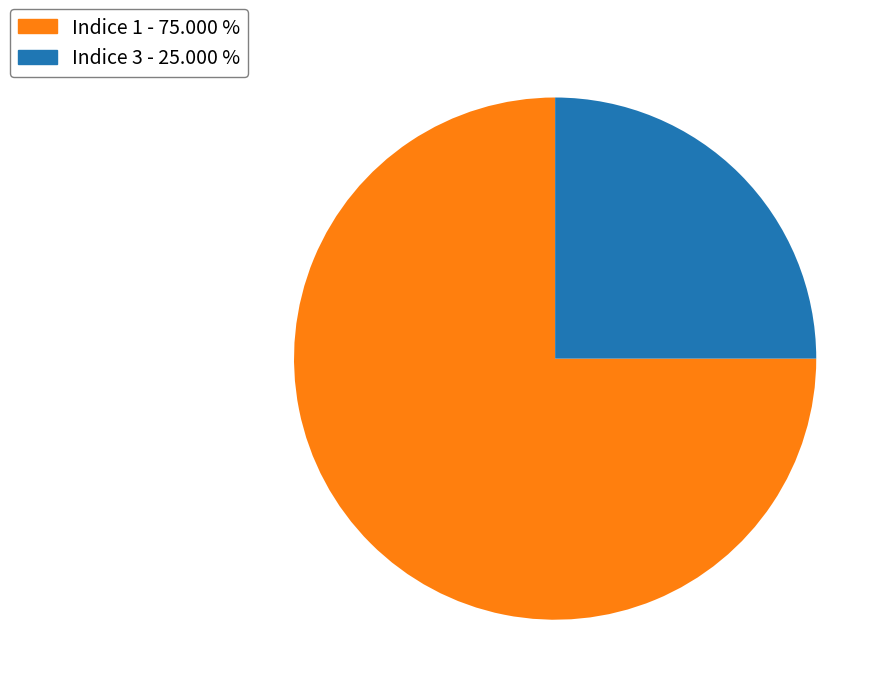

What is the largest slice in the pie chart?

Indice 1 - 75.000 %